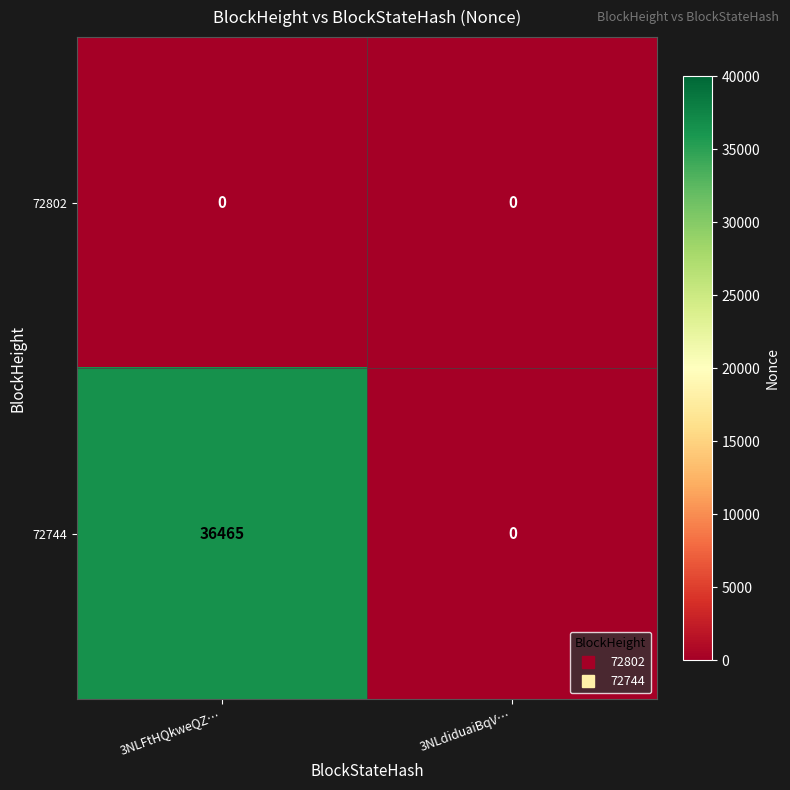

Which category has the highest value in the 72744 series?

3NLFtHQkweQZ…